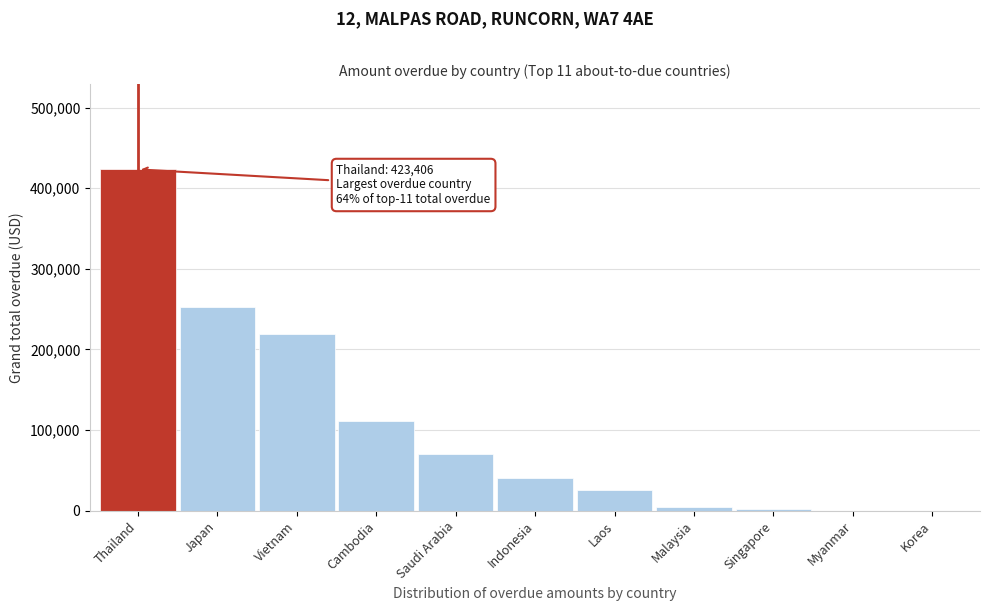

What is the sum of all values?

1148454.1